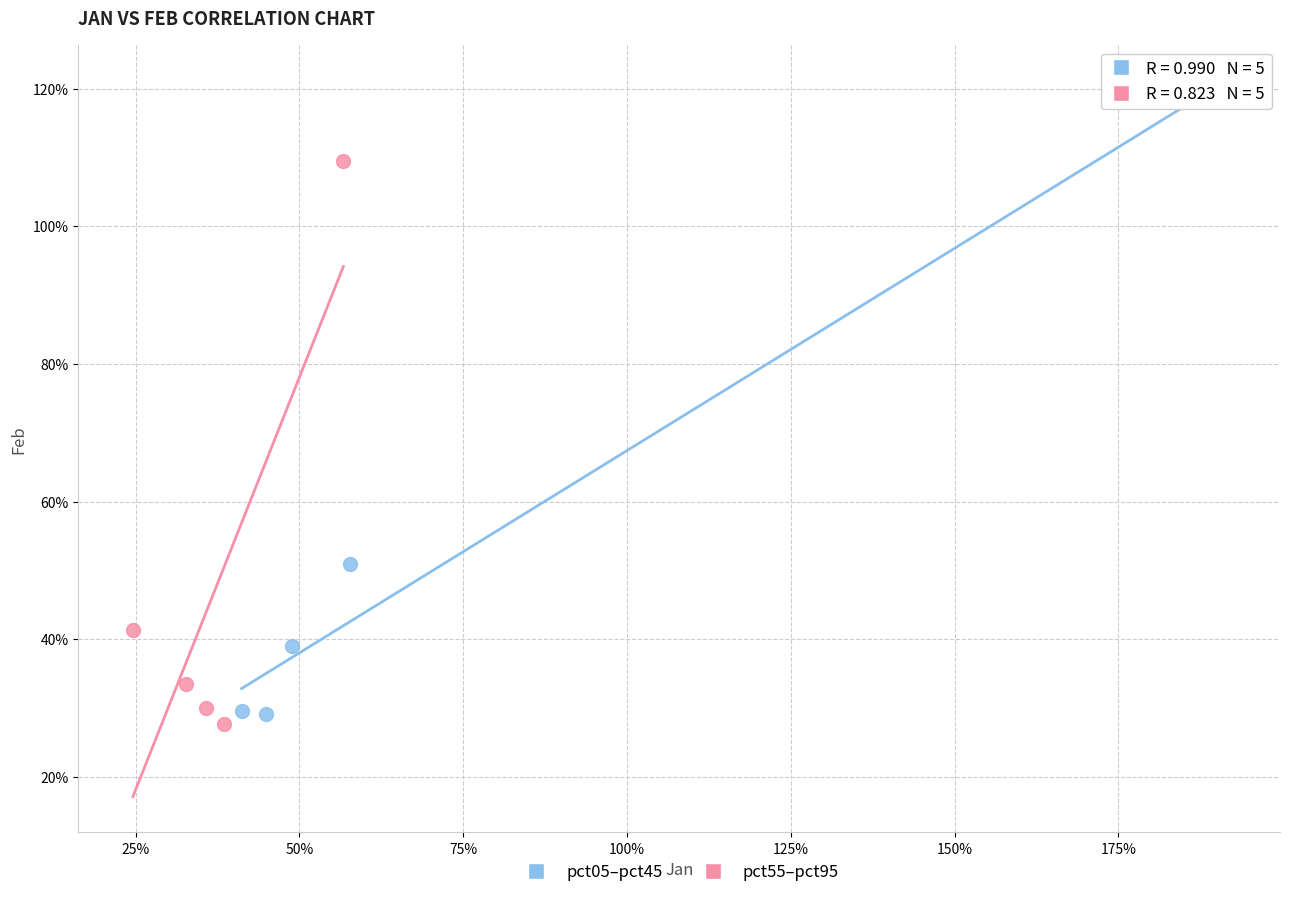

What are all the series names shown in the legend?

pct05–pct45, pct55–pct95